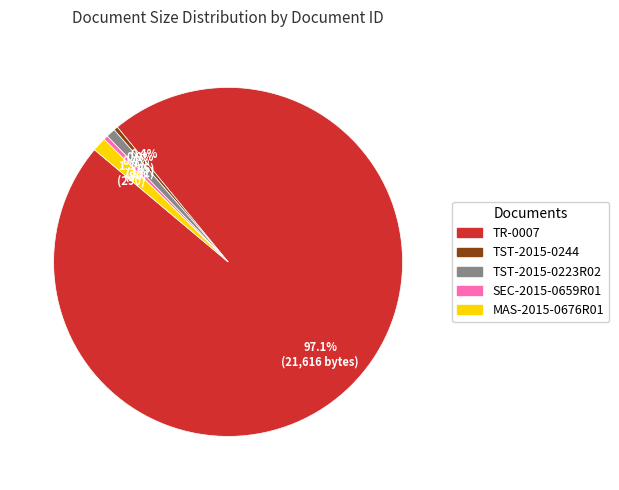

Which category has the biggest portion of the pie?

TR-0007